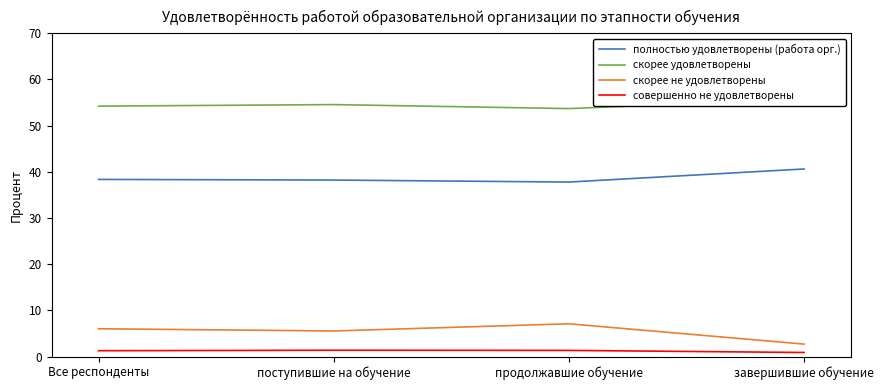

List the series in order of their peak value, highest first.

скорее удовлетворены, полностью удовлетворены (работа орг.), скорее не удовлетворены, совершенно не удовлетворены